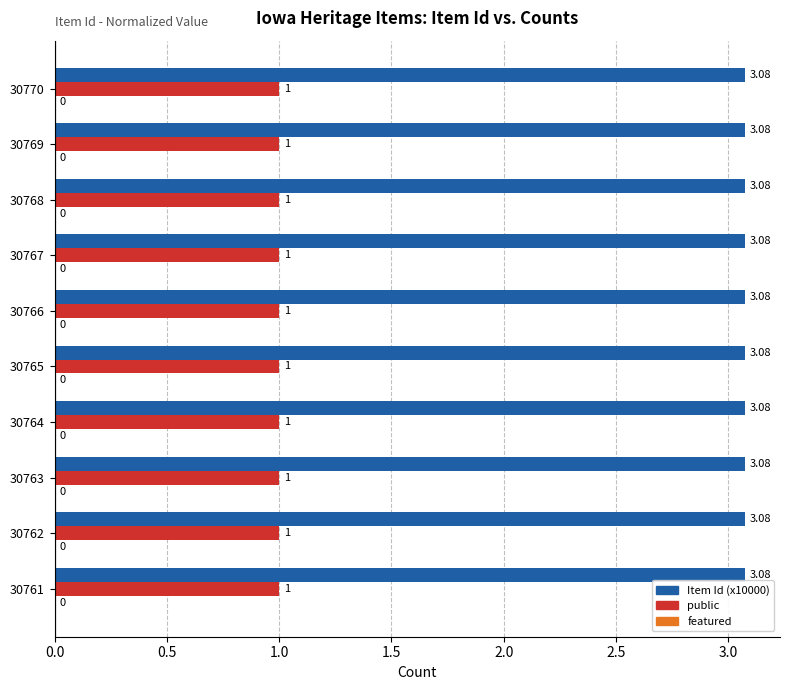

At which category is the sum across all series the highest?

30770